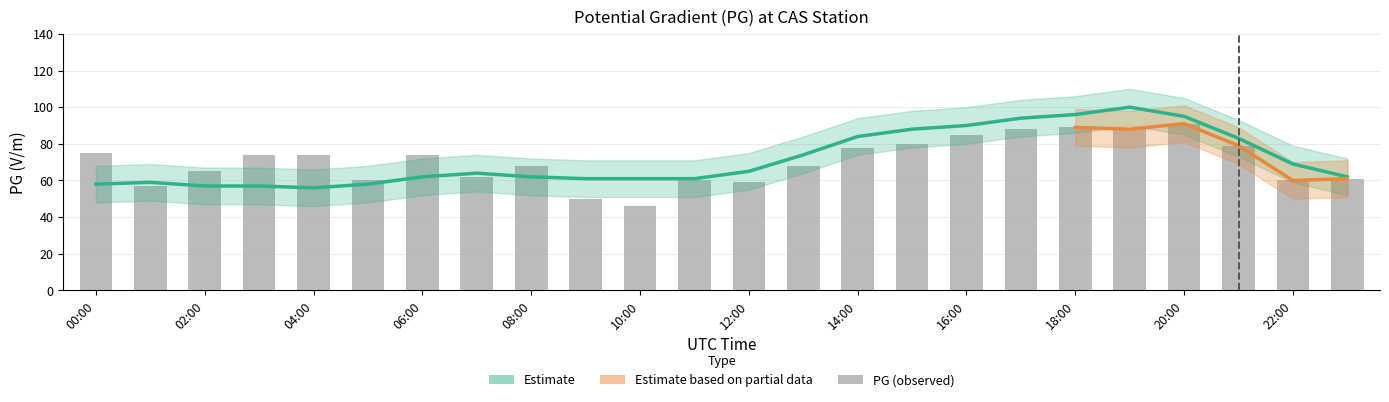

How many data points in PG are above 74?

9